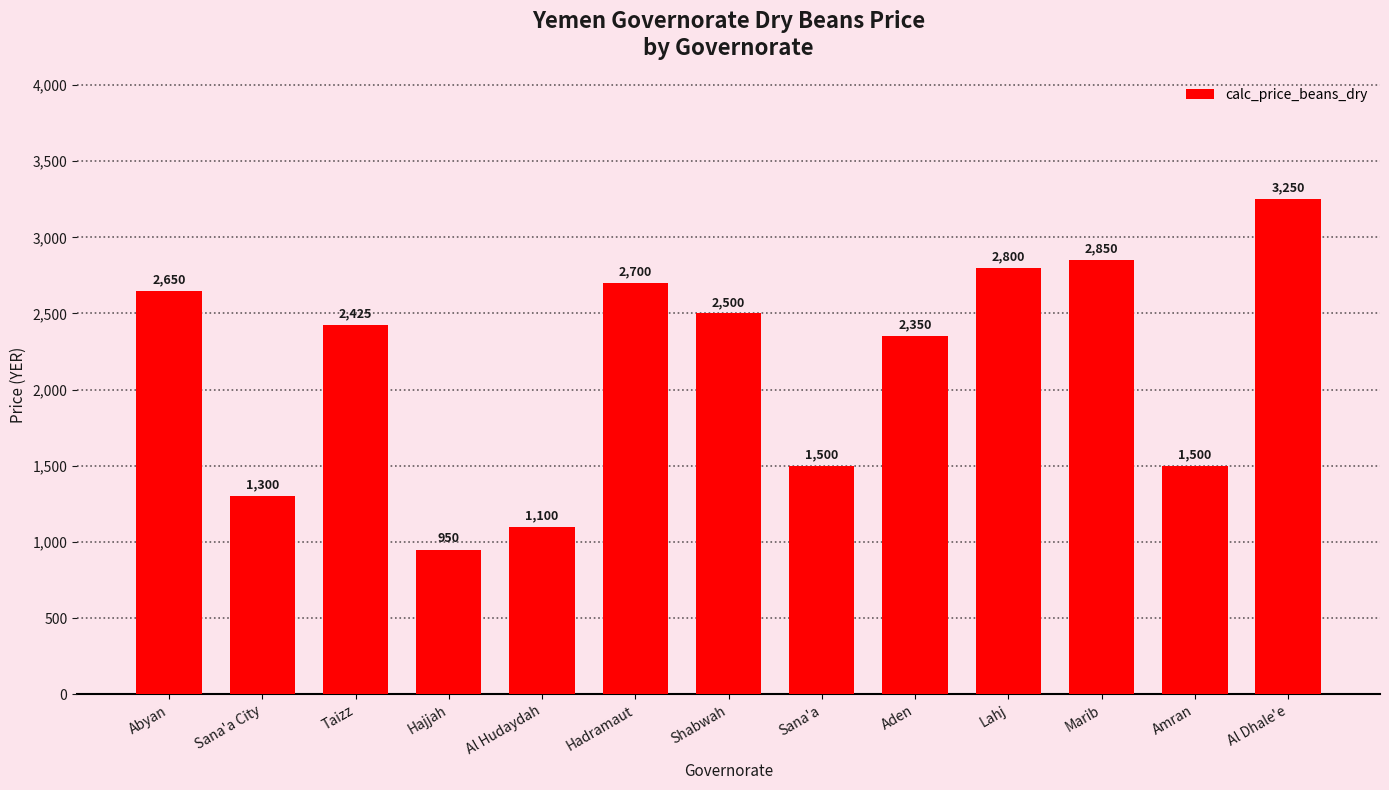

What is the sum of the values at Hadramaut and Sana'a?

4200